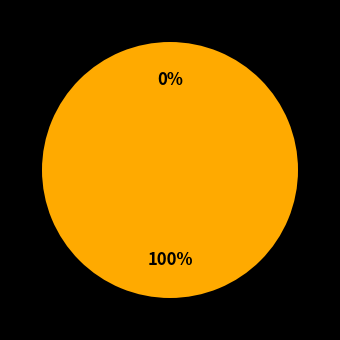

To the nearest percent, what is the difference between the largest and smallest slice percentages?

100%